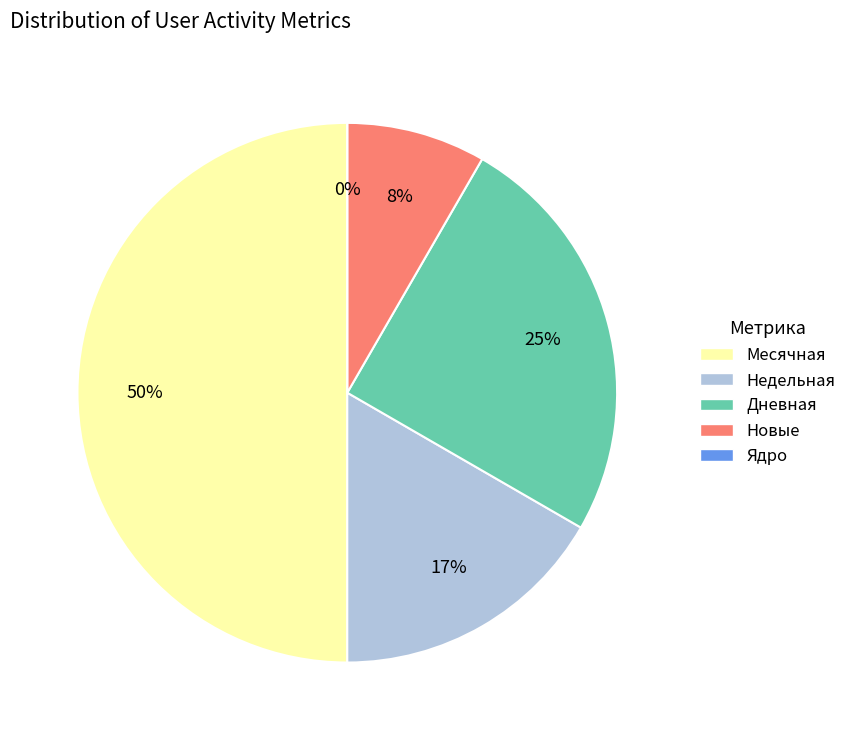

Combined, what portion of the pie is Ядро and Месячная?

50.0%